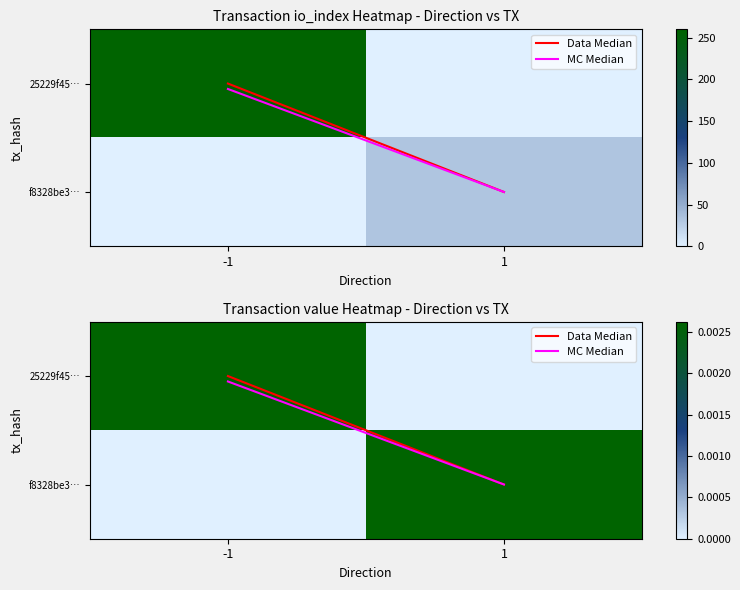

Where is Data Median nearest to the value 0?

-1